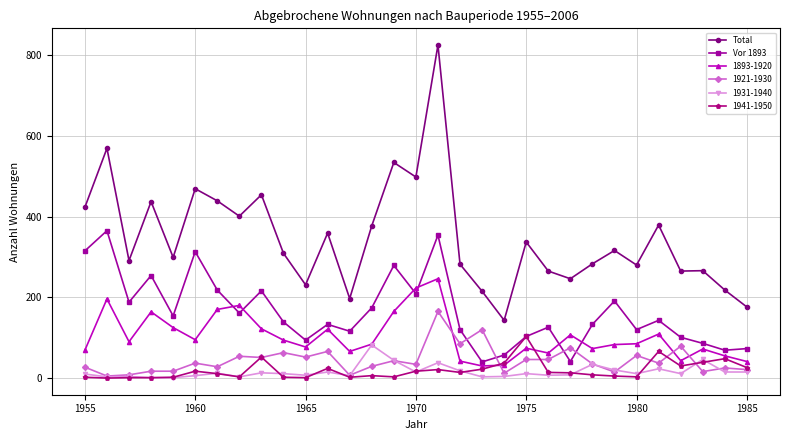

Which series has the largest range (max minus min)?

Total